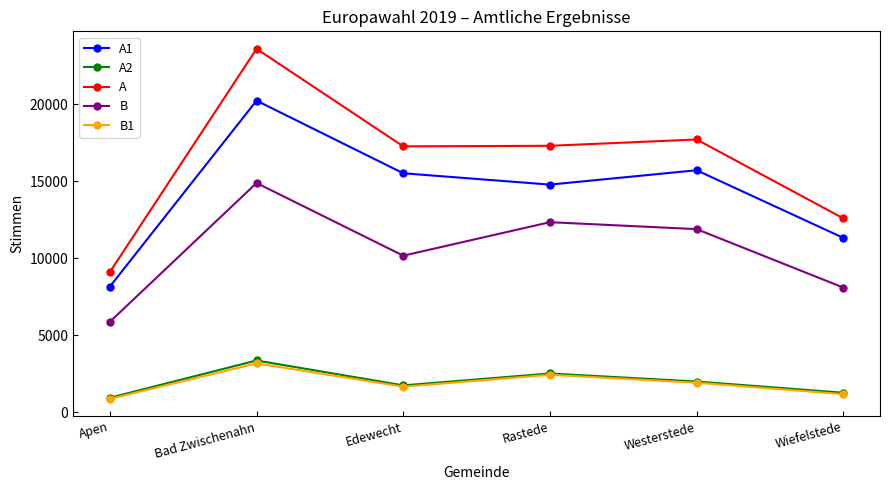

Is it true that A equals 9101 at Apen?

True